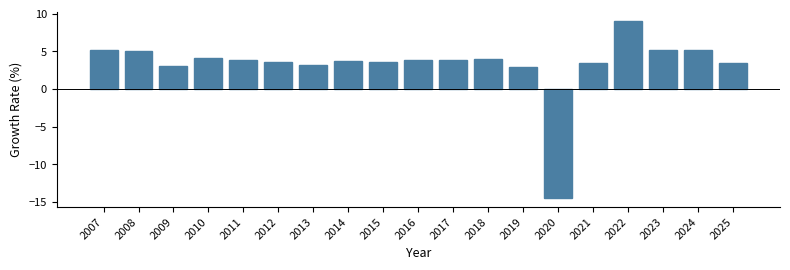

What value does the data have at 2020?

-14.5